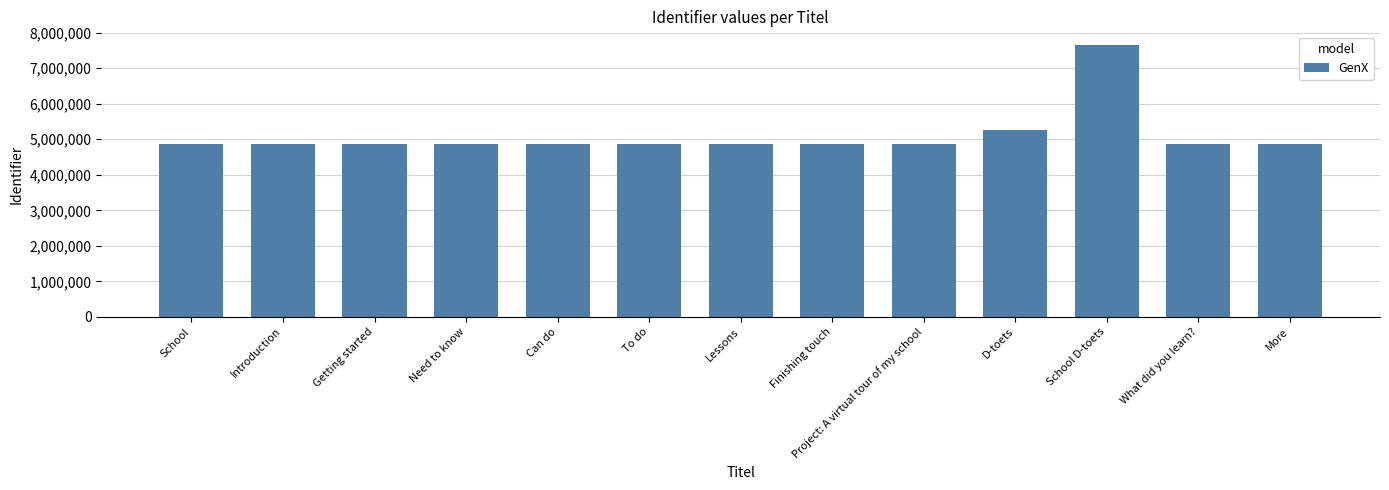

What is the change in value from Can do to Project: A virtual tour of my school?

+201